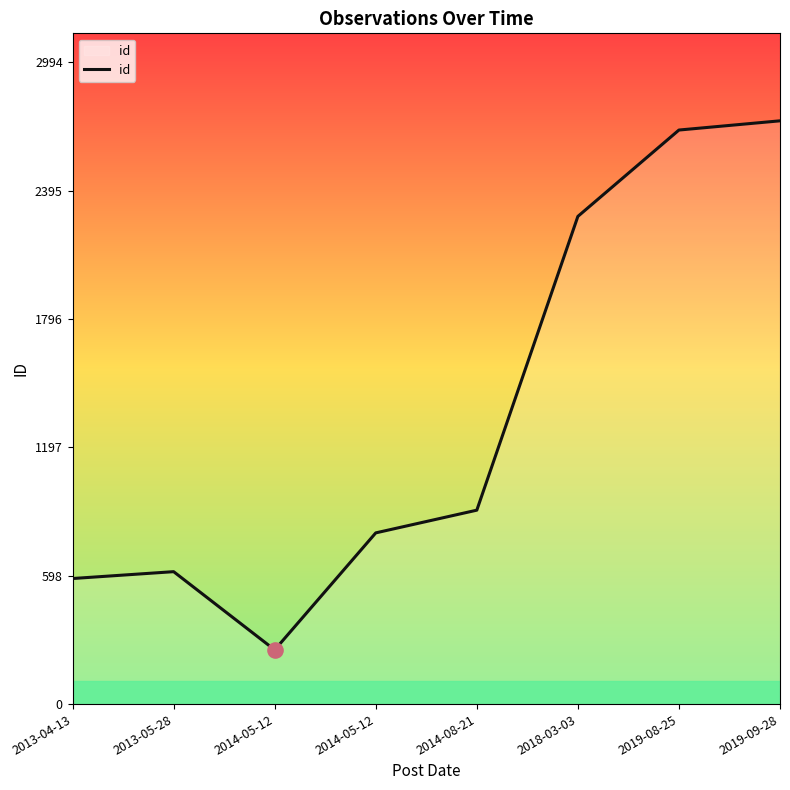

Between 2018-03-03 and 2013-04-13, which is larger?

2018-03-03